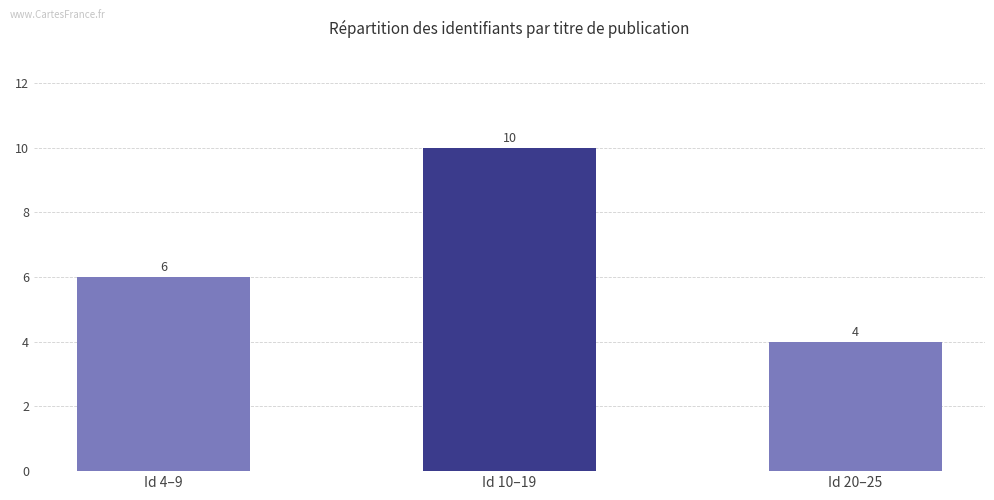

Reading left to right, list all the values displayed in this chart.

Id 4–9=6	Id 10–19=10	Id 20–25=4